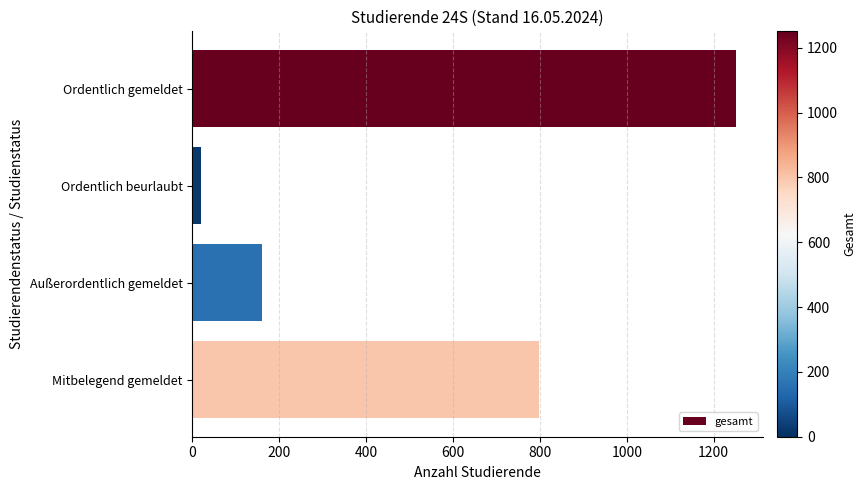

True or false: the data shows 160 at Außerordentlich gemeldet.

True